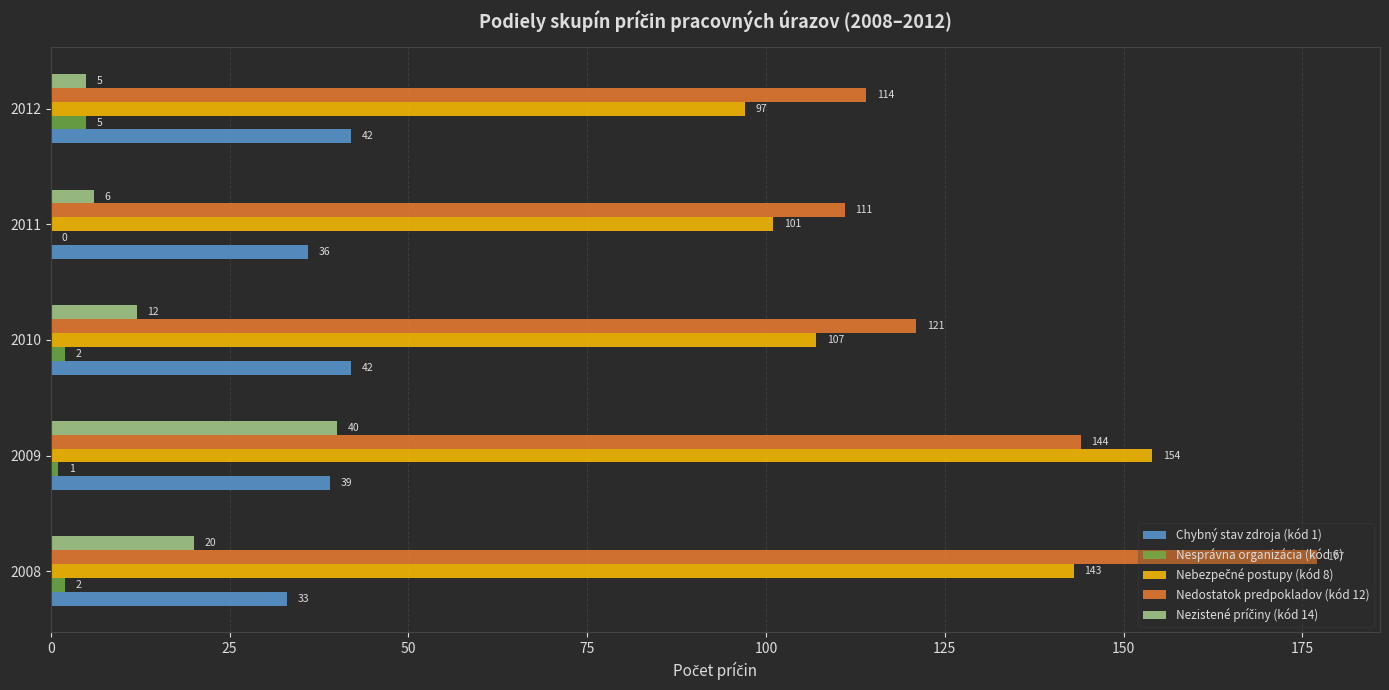

Is the value of Nesprávna organizácia (kód 6) at 2009 greater than the value of Chybný stav zdroja (kód 1) at 2012?

No